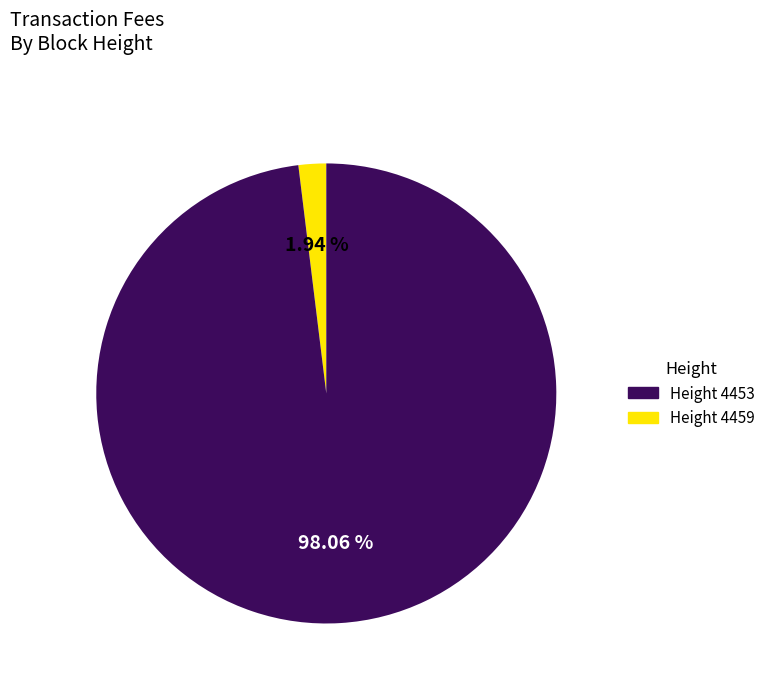

Is there any slice that represents more than half of the pie?

Yes